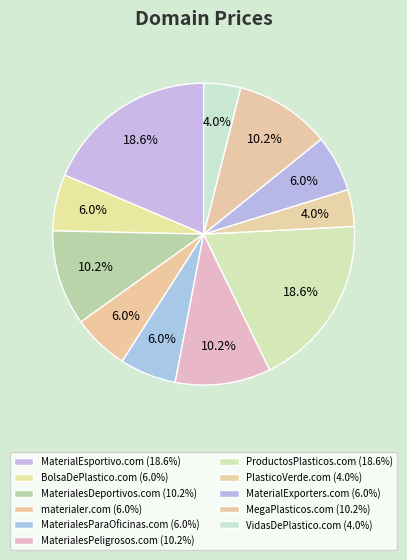

Rank the categories by value from highest to lowest.

MaterialEsportivo.com, ProductosPlasticos.com, MaterialesDeportivos.com, MaterialesPeligrosos.com, MegaPlasticos.com, BolsaDePlastico.com, materialer.com, MaterialesParaOficinas.com, MaterialExporters.com, PlasticoVerde.com, VidasDePlastico.com